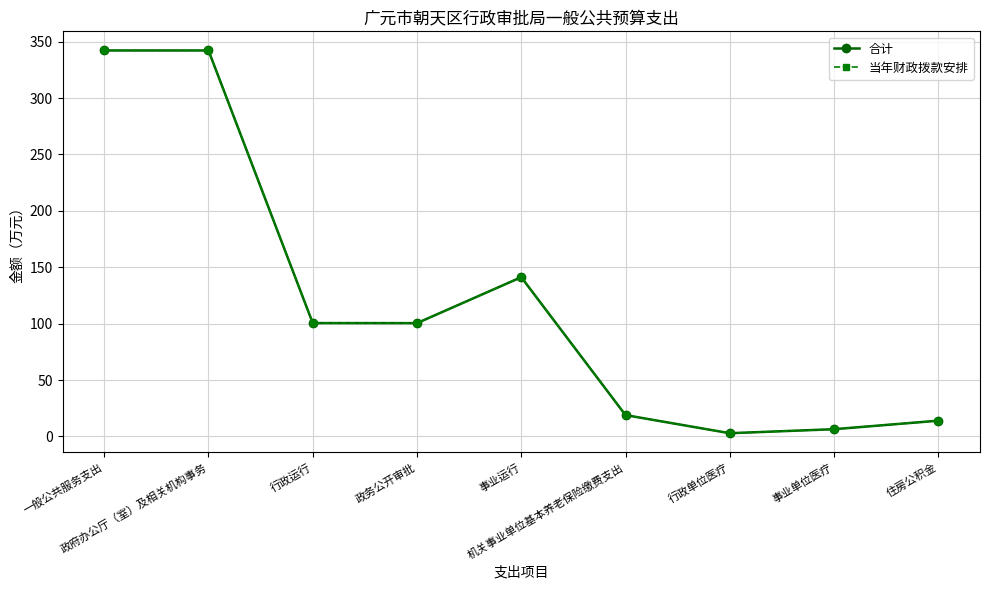

True or false: 合计 and 当年财政拨款安排 cross at least once.

False